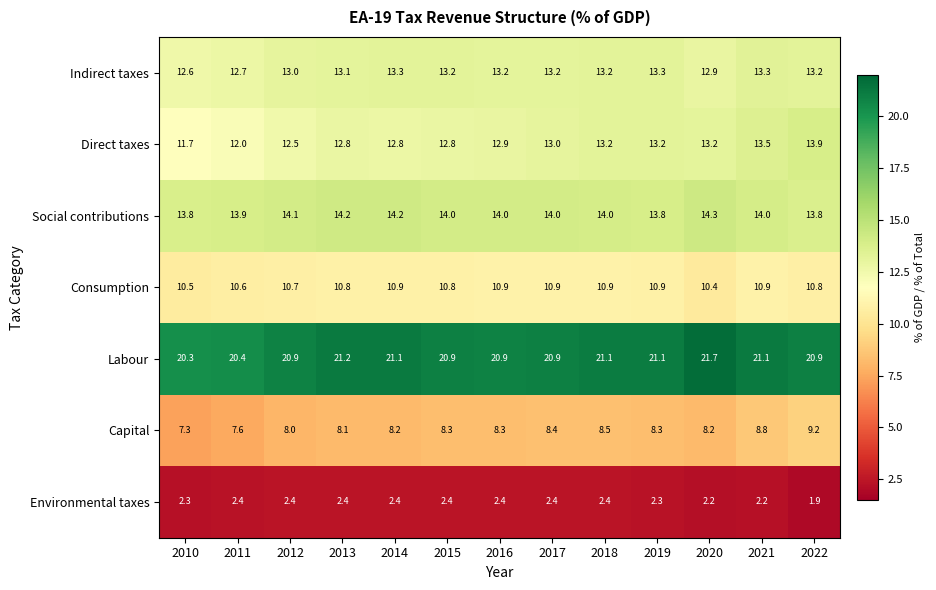

Count the Indirect taxes values in the range 13 to 14.

10